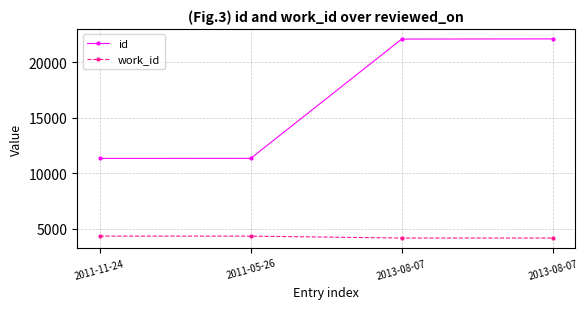

Reading left to right, list all the values displayed in this chart.

id: 11345	11348	22099	22114
work_id: 4339	4339	4167	4167